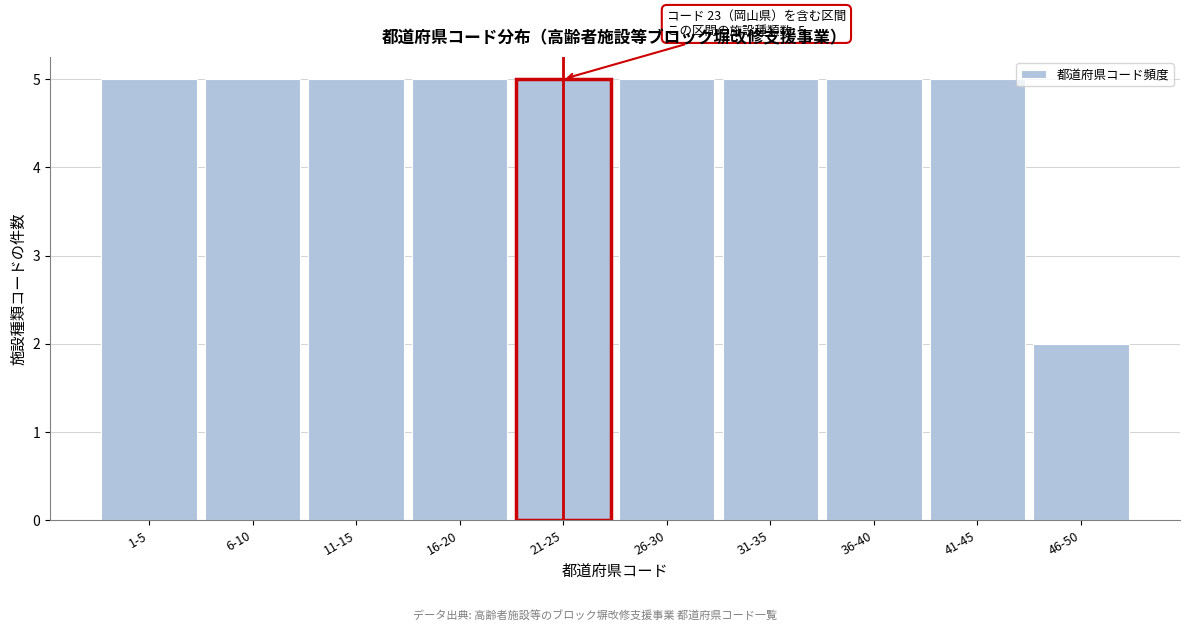

Reading left to right, list all the values displayed in this chart.

1-5=5	6-10=5	11-15=5	16-20=5	21-25=5	26-30=5	31-35=5	36-40=5	41-45=5	46-50=2